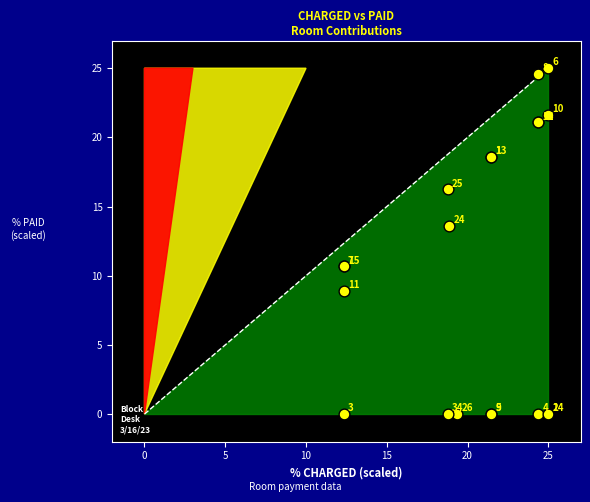

What Y value in the scatter plot is closest to 12?

10.7